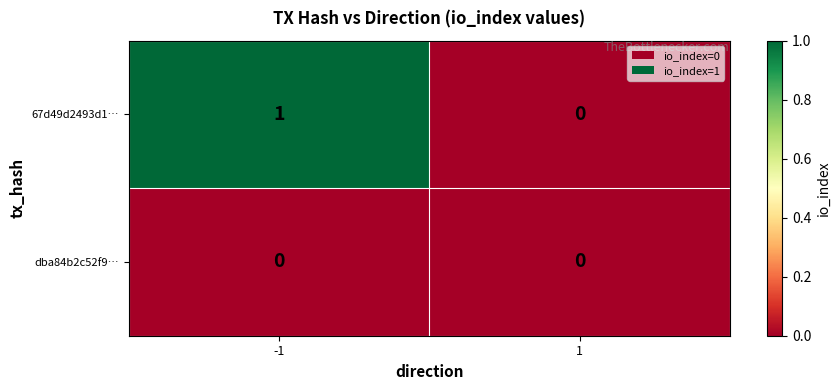

List the series in order of their overall mean, lowest first.

dba84b2c52f9…, 67d49d2493d1…